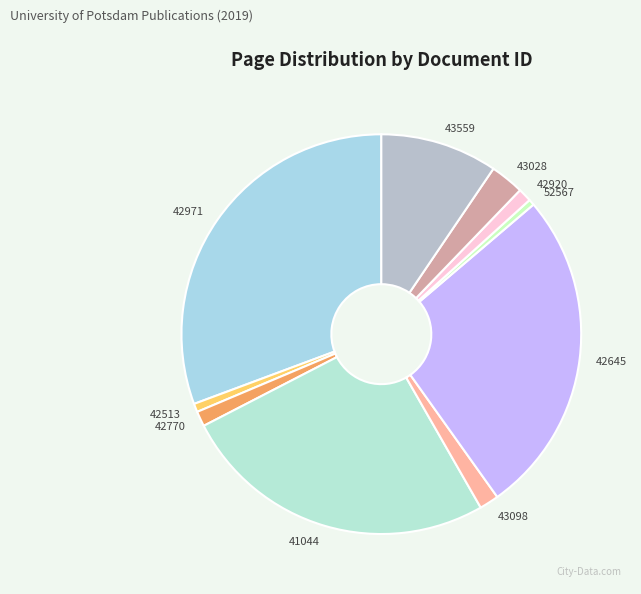

Between 42513 and 42645, which is larger?

42645